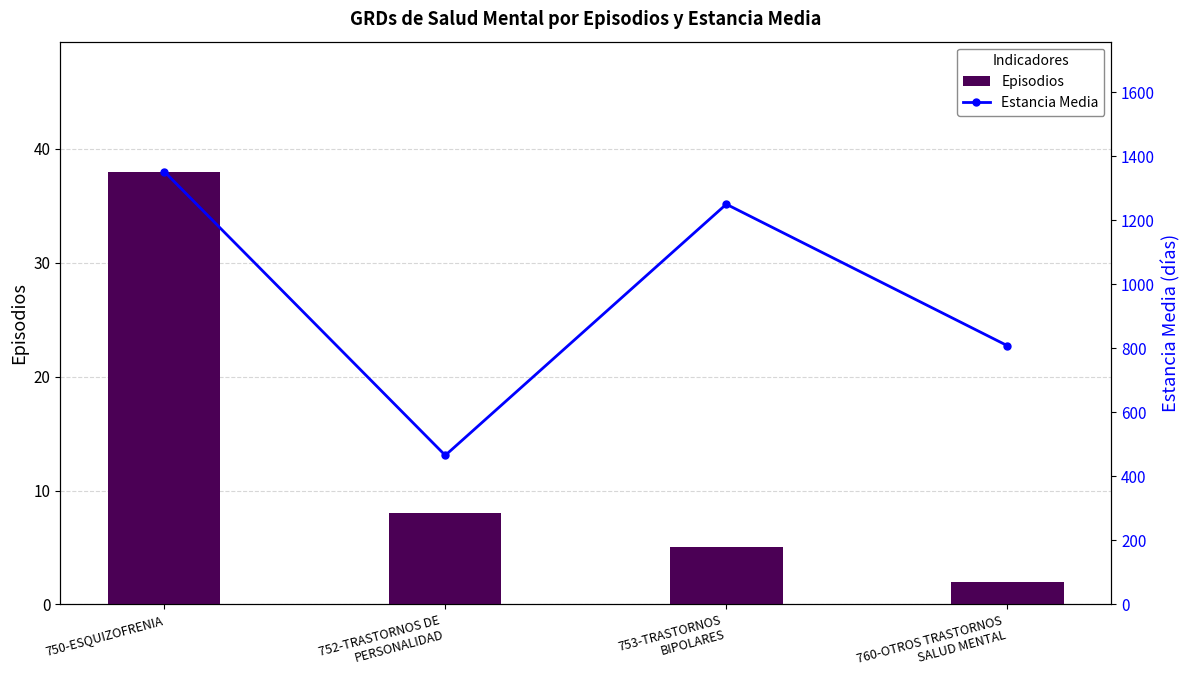

True or false: Estancia Media has a value of 1250.4 at 753-TRASTORNOS
BIPOLARES.

True